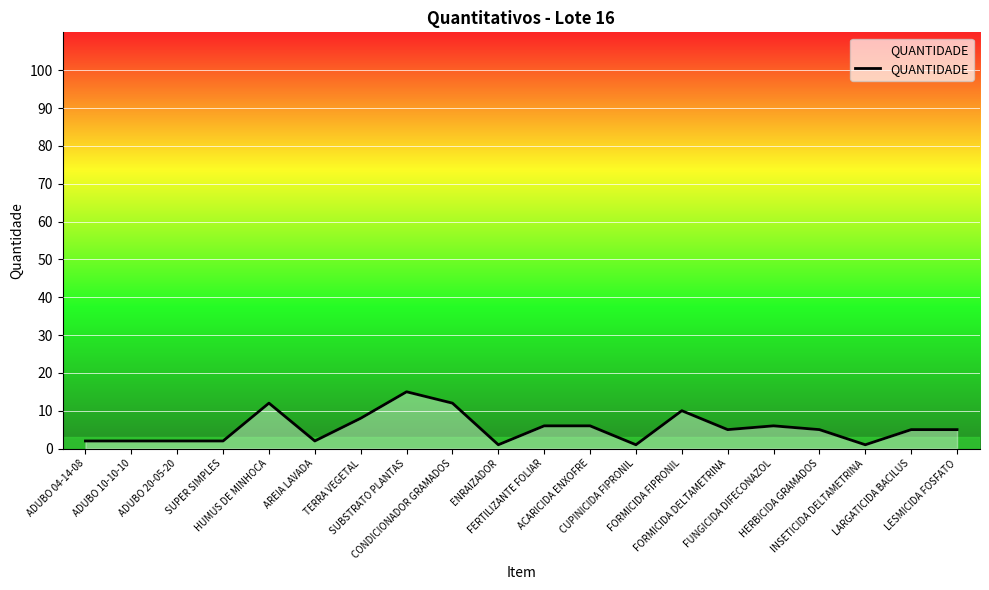

Which has a higher value, LESMICIDA FOSFATO or CUPINICIDA FIPRONIL?

LESMICIDA FOSFATO